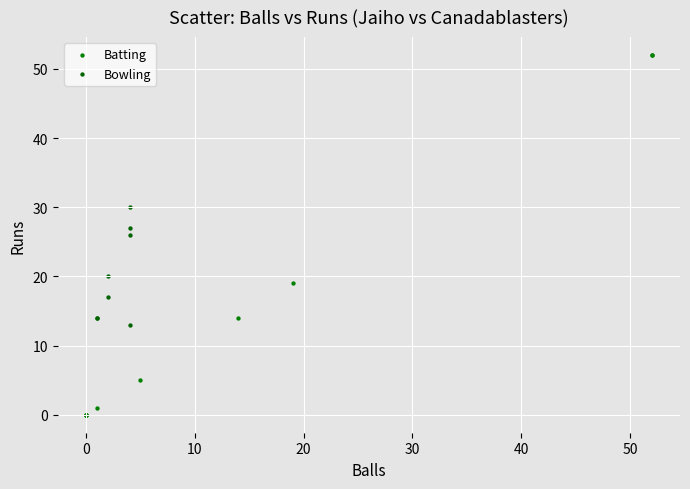

Which series reaches the maximum Y coordinate?

Batting